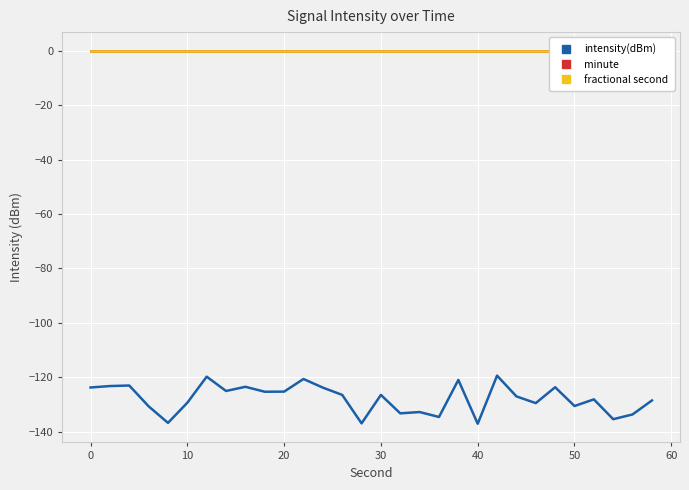

What is the minimum value for intensity(dBm)?

-137.1